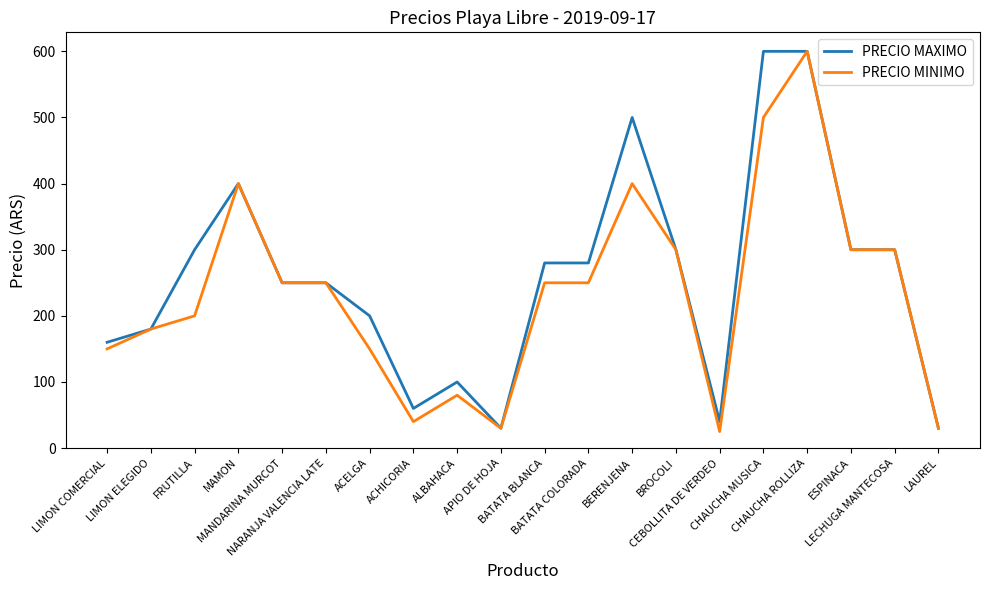

What is the greatest value displayed?

600